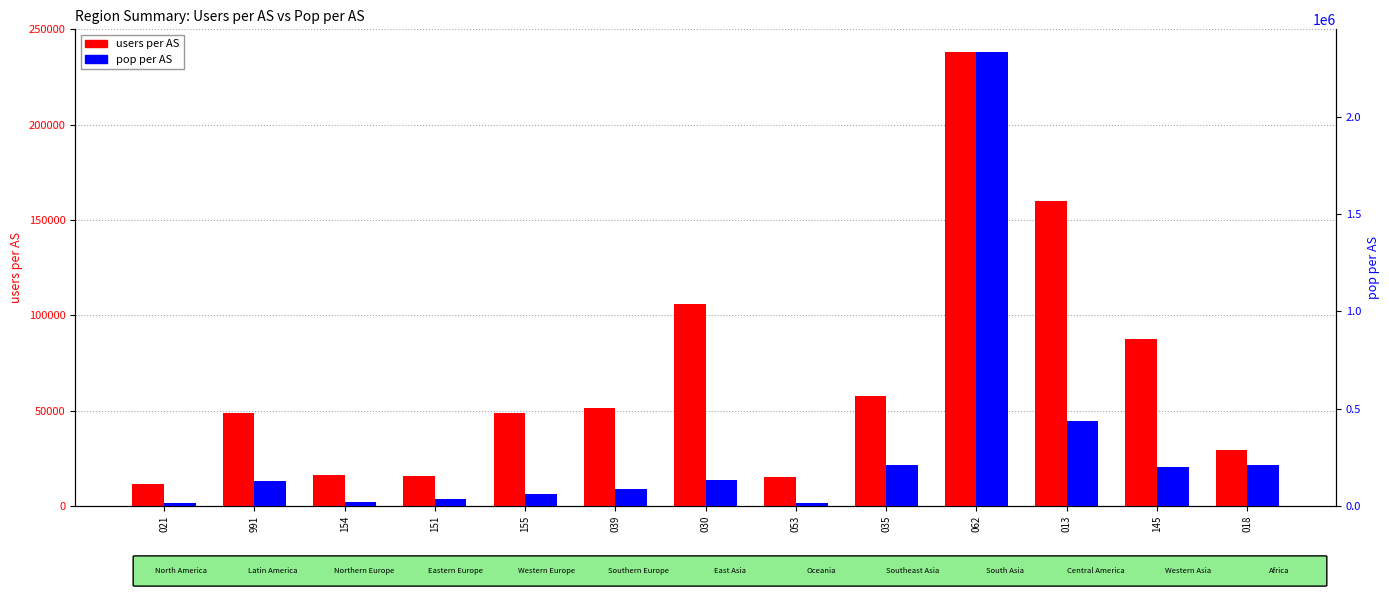

At how many categories does at least one series exceed 114736?

7